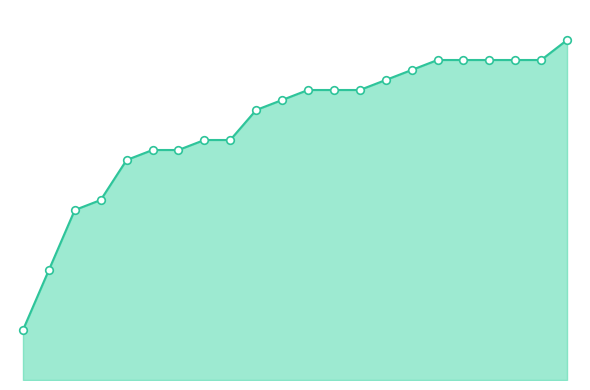

At how many categories does at least one series exceed 2006?

17